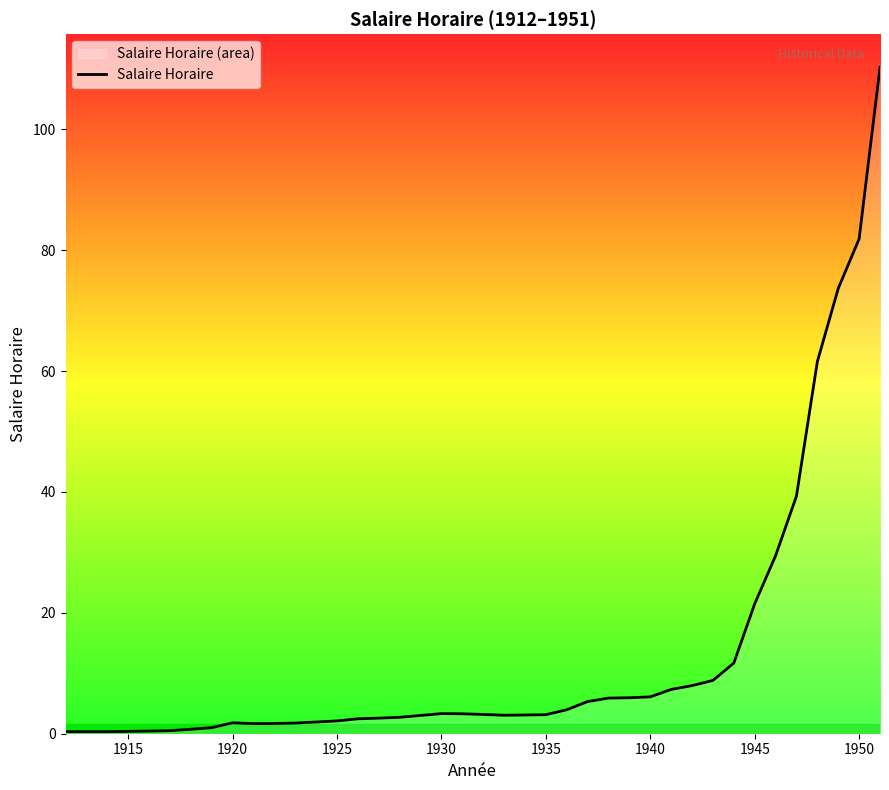

What is the value of the 10th point from the left?

1.7